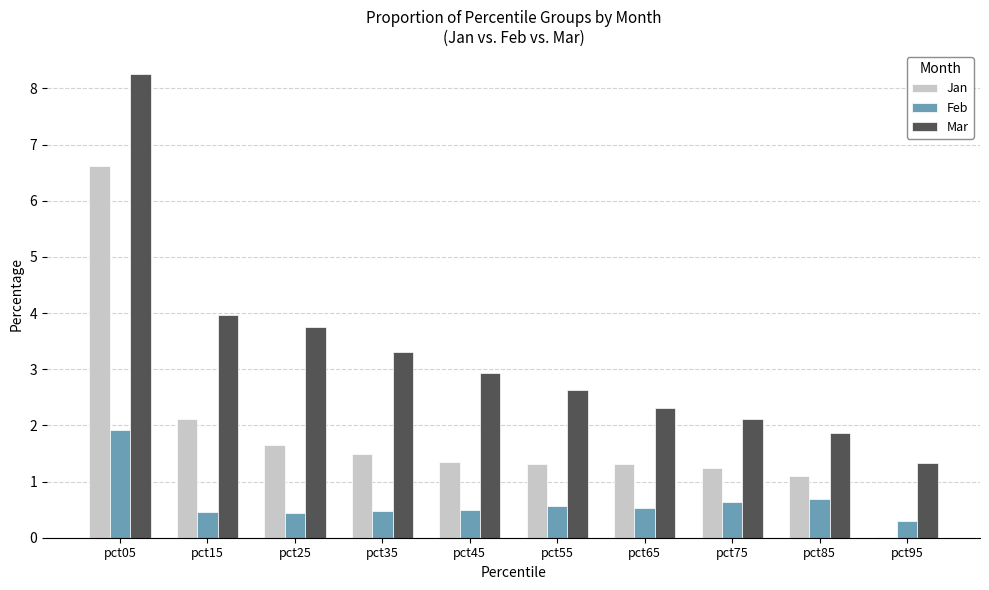

What value does the Feb series have at pct15?

0.5